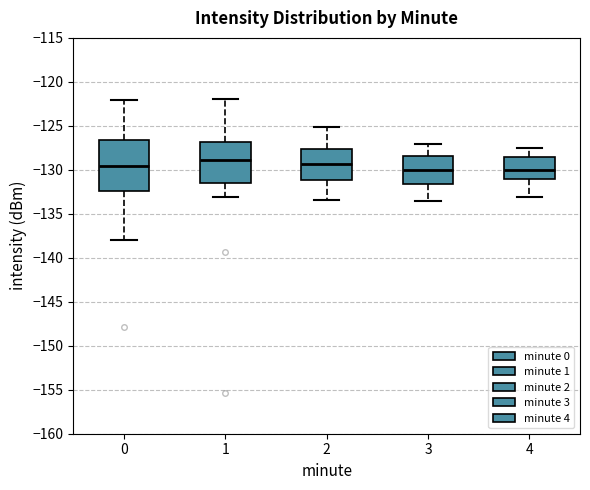

Which box is the tallest, from its lower edge to its upper edge?

0